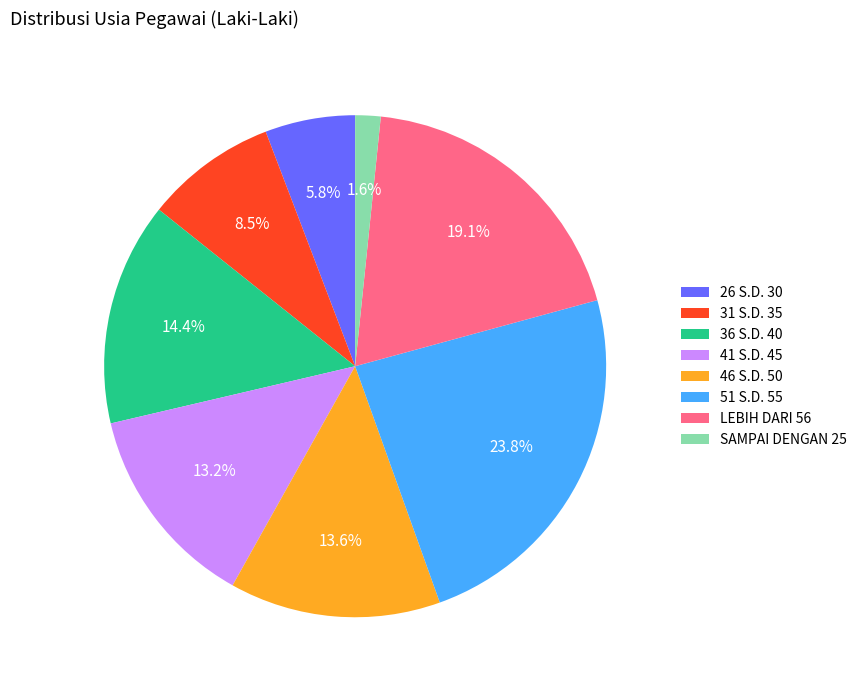

Does 36 S.D. 40 represent more than half of the total?

No